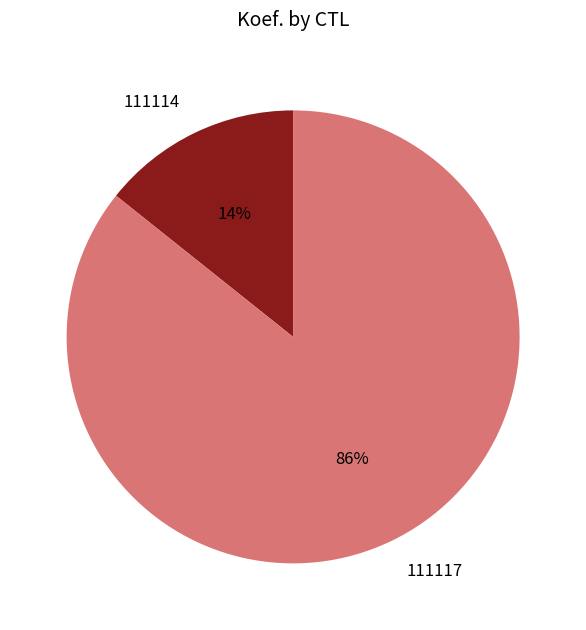

True or false: 111117 accounts for 93% of the total.

False